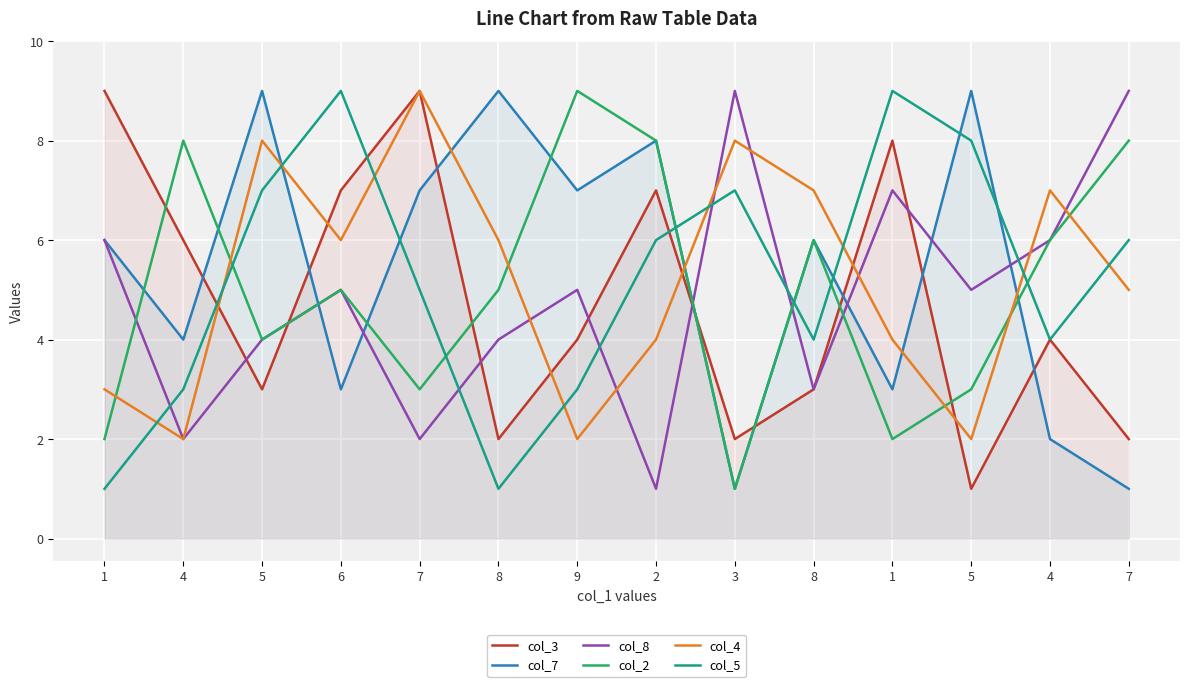

In col_4, how many points are lower than both neighbors (excluding endpoints)?

4